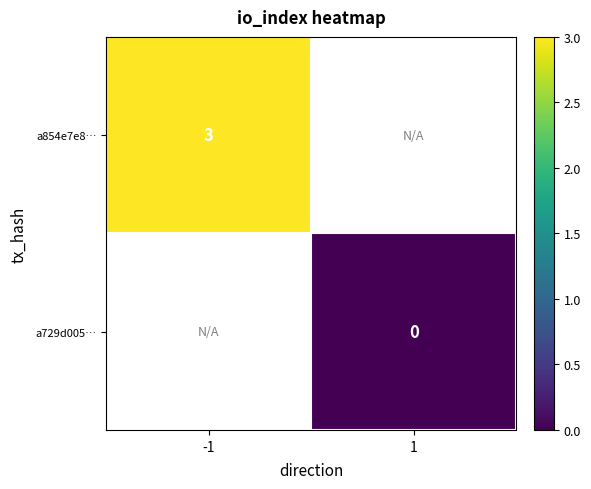

How many series are shown in this chart?

2